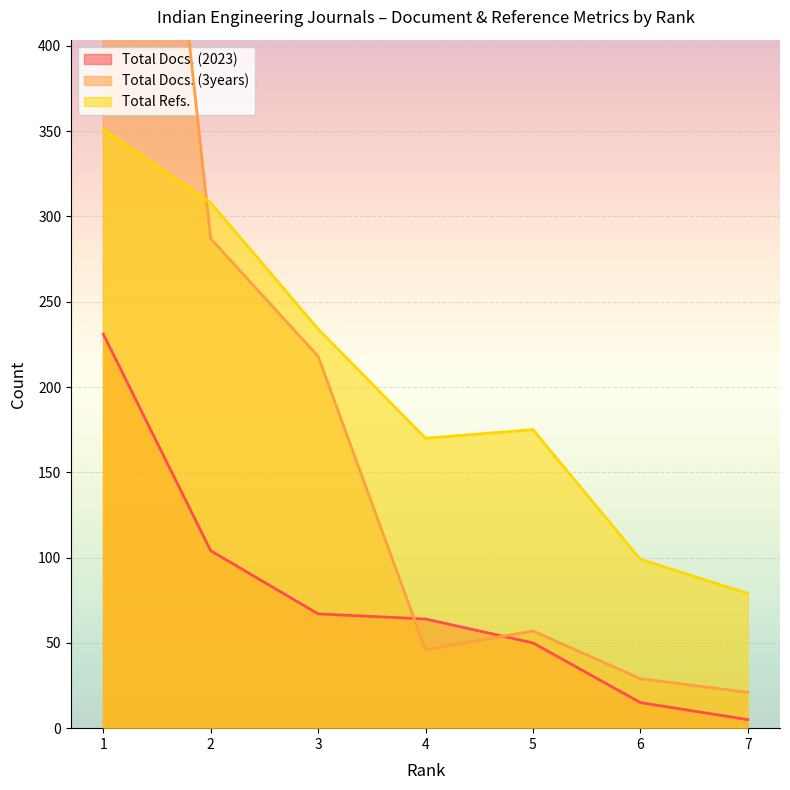

Does the chart display data point markers on the line(s)?

No